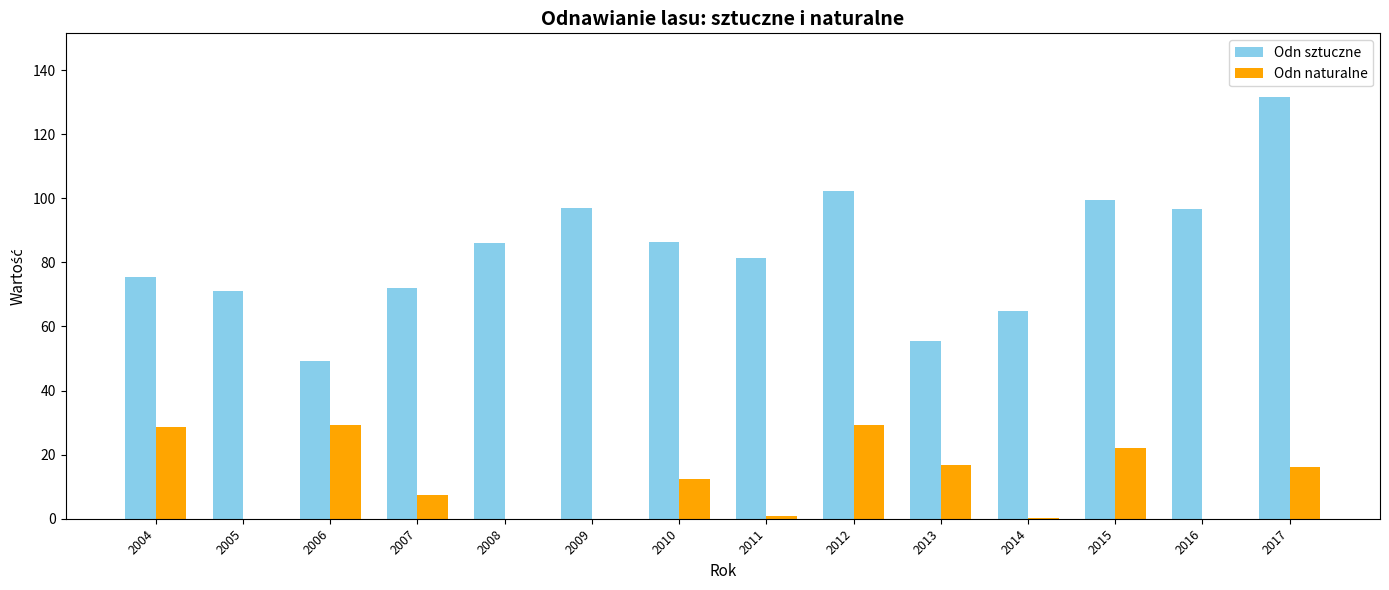

Is the value of Odn naturalne at 2004 greater than the value of Odn sztuczne at 2014?

No